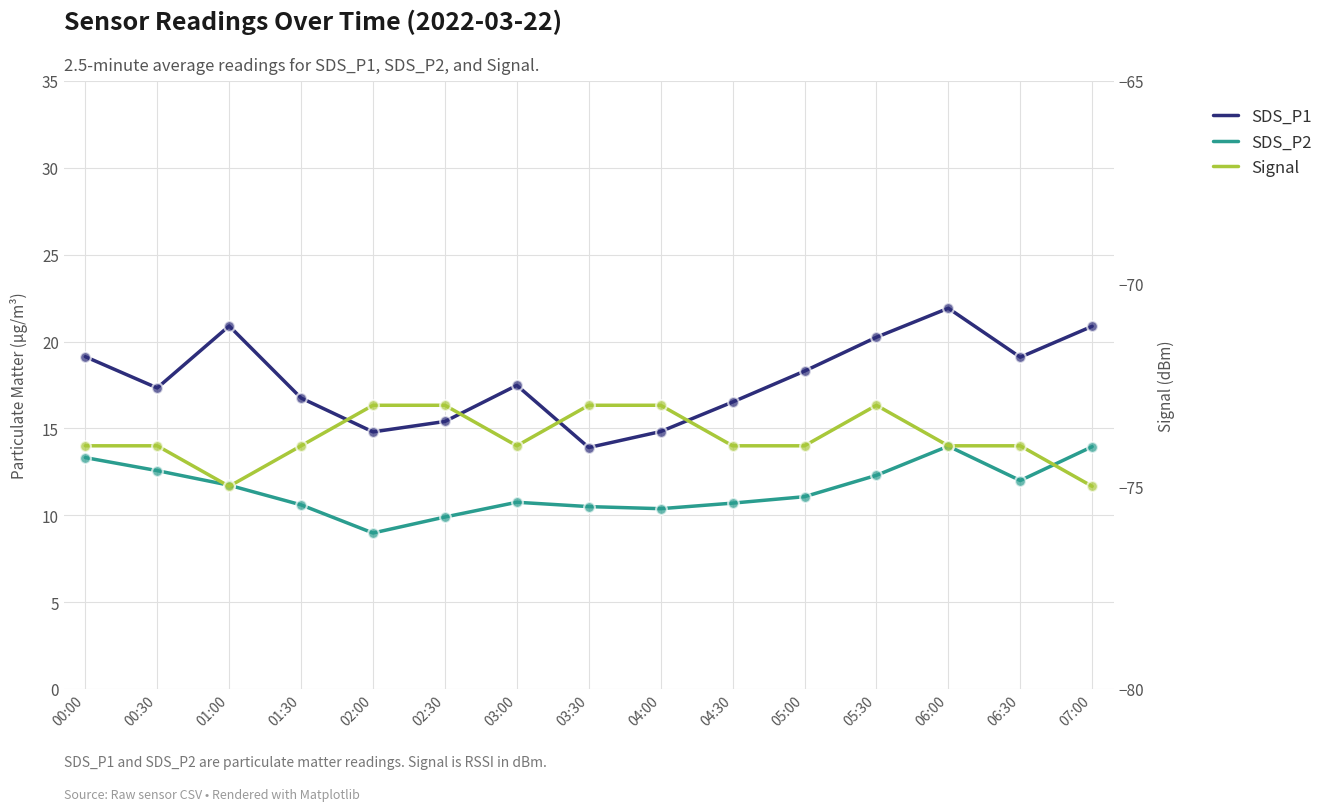

Is the value of Signal at 01:30 greater than the value of SDS_P2 at 02:00?

No